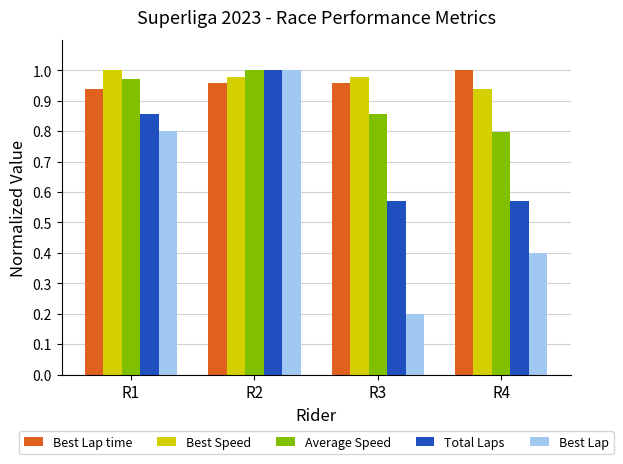

At how many categories does at least one series exceed 0?

4